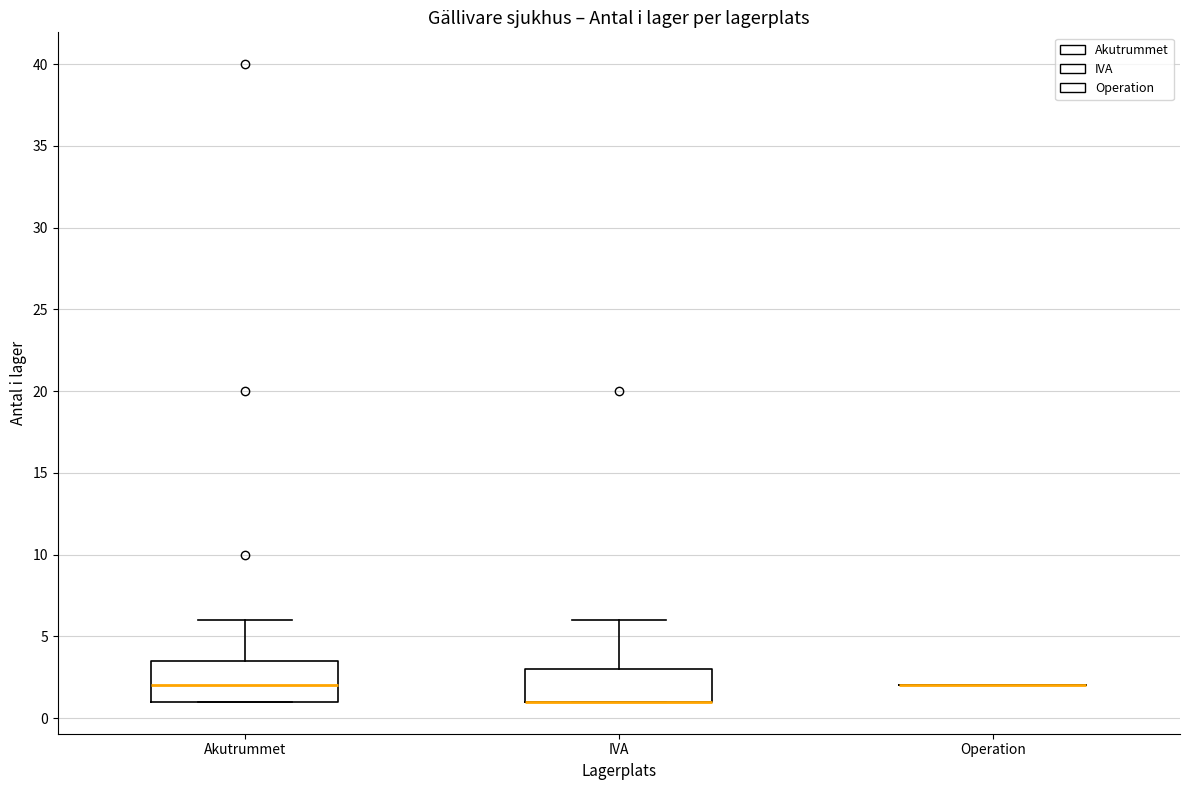

Comparing the boxes themselves (not the whiskers), which one is the tallest?

Akutrummet